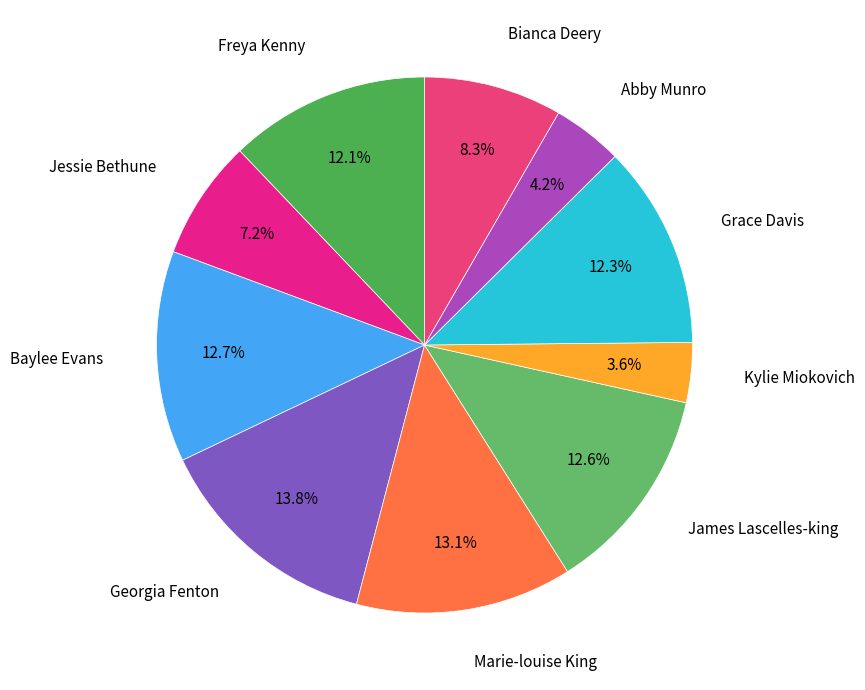

How many slices are in this pie chart?

10